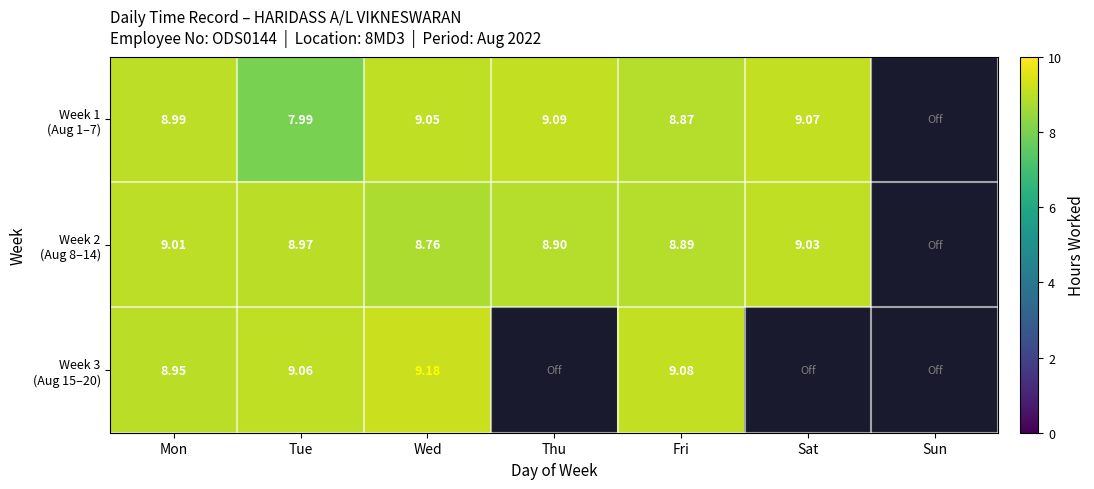

What is the spread (max minus min) of values at Wed?

0.4